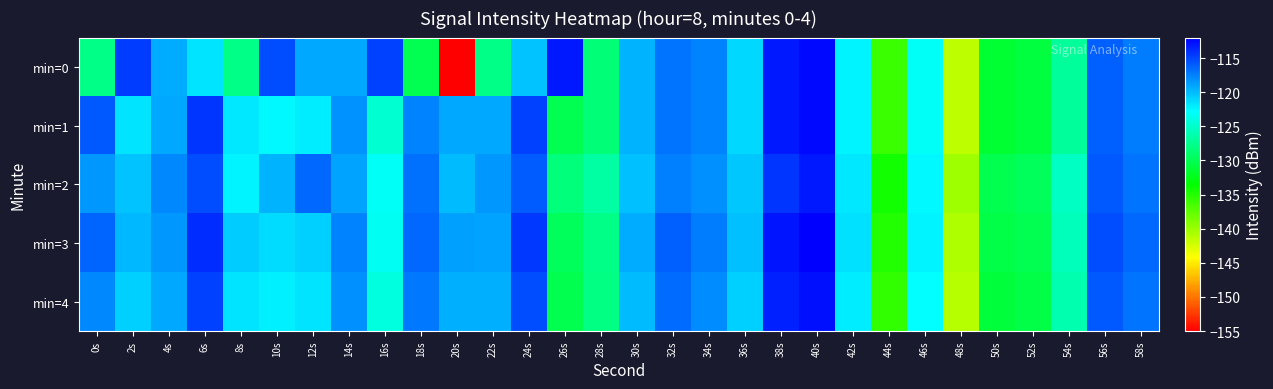

Count the number of categories in the chart.

30